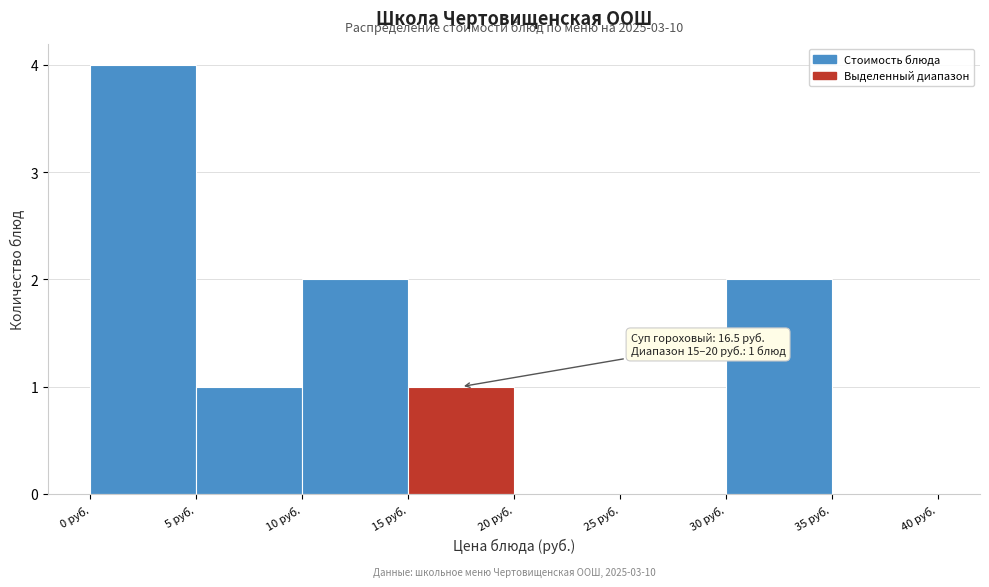

Over which range of the x-axis is the bar tallest?

0 to 5